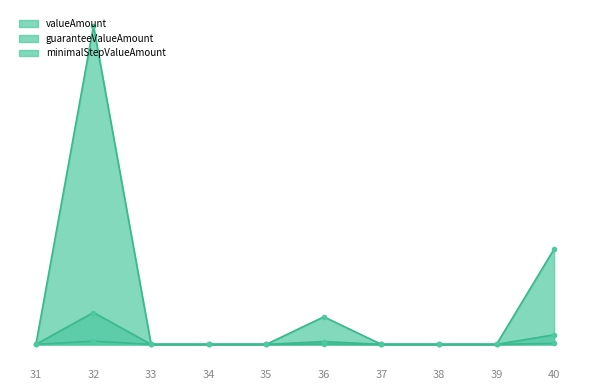

Reading left to right, what are all the values shown in this chart?

valueAmount_line: 31=0.0	32=409824.0	33=0.0	34=0.0	35=0.0	36=35424.0	37=0.0	38=0.0	39=0.0	40=122688.0
guaranteeValueAmount_line: 31=0.0	32=40982.4	33=0.0	34=0.0	35=0.0	36=3542.4	37=0.0	38=0.0	39=0.0	40=12268.8
minimalStepValueAmount_line: 31=0.0	32=4098.2	33=0.0	34=0.0	35=0.0	36=354.2	37=0.0	38=0.0	39=0.0	40=1226.9